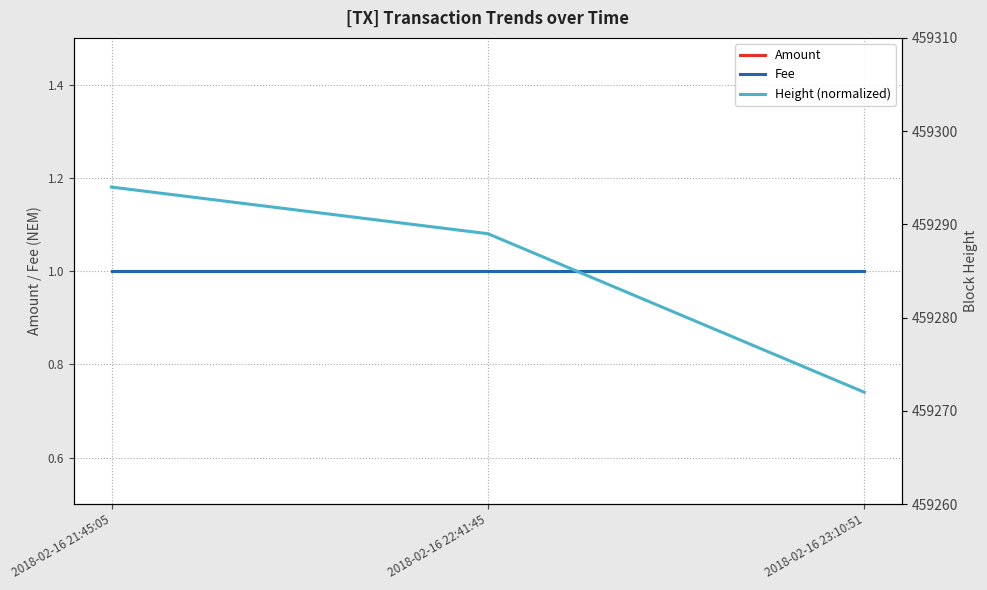

What is the difference between the maximum and minimum values in the Height (normalized) series?

22